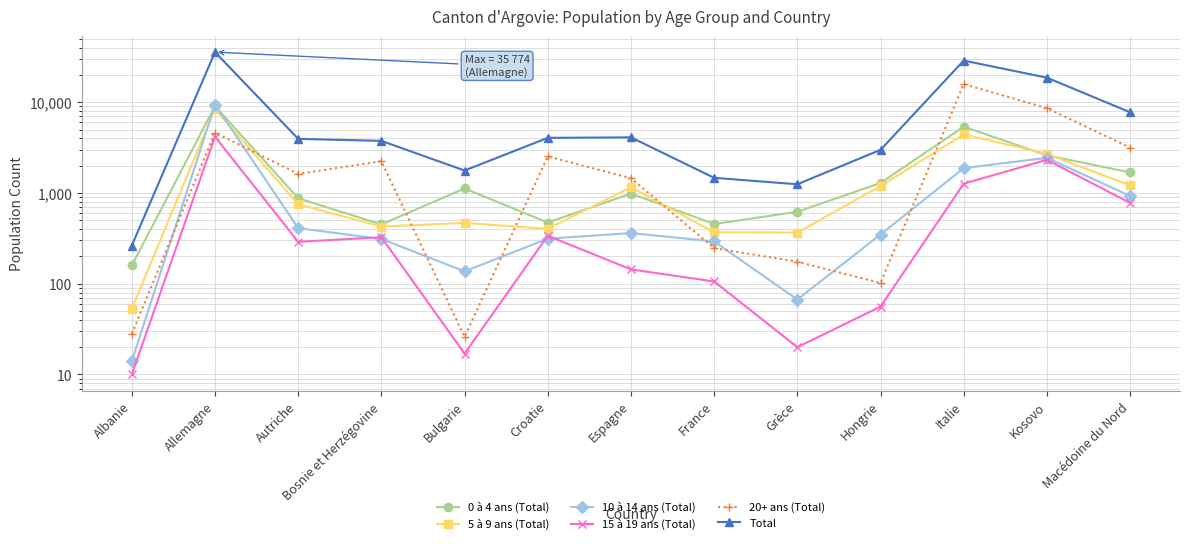

Is it true that 5 à 9 ans (Total) equals 99 at France?

False